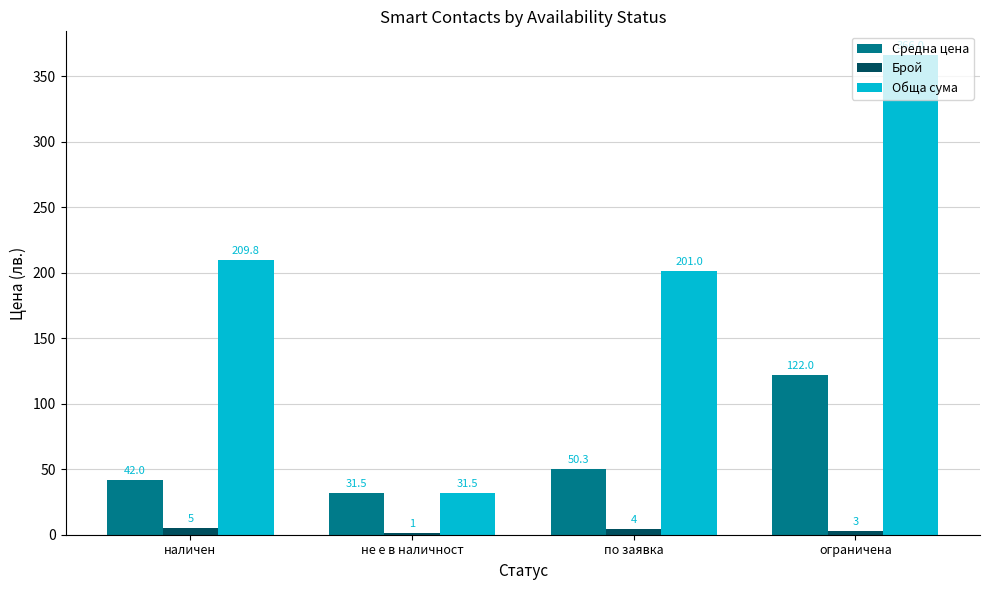

Are the bars horizontal?

No